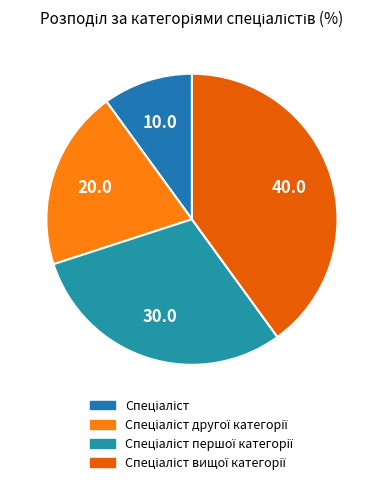

Count the number of slices in the pie.

4